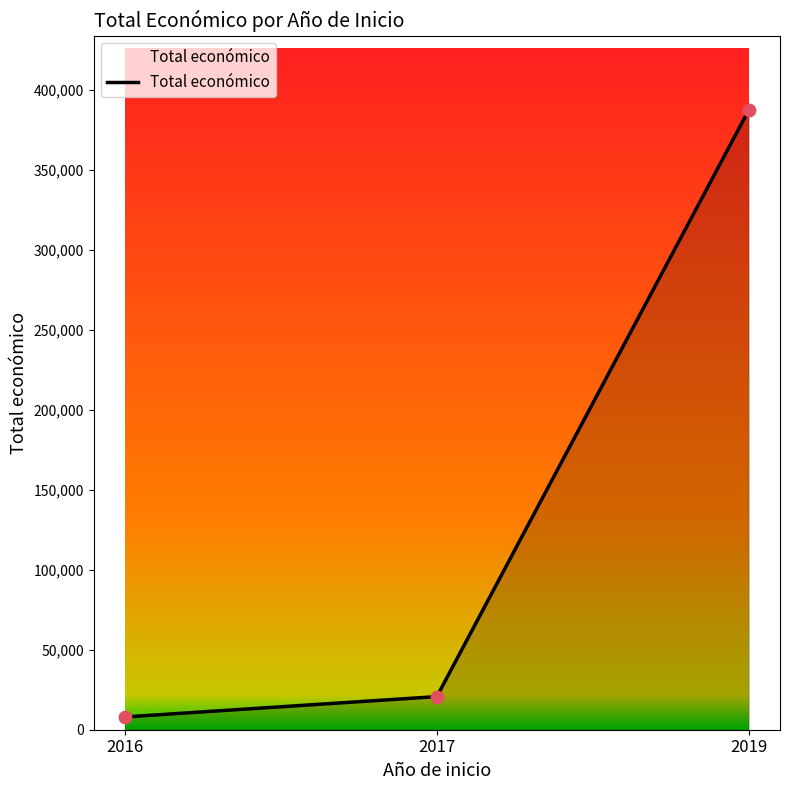

What is the change in value from 2017 to 2019?

+366736